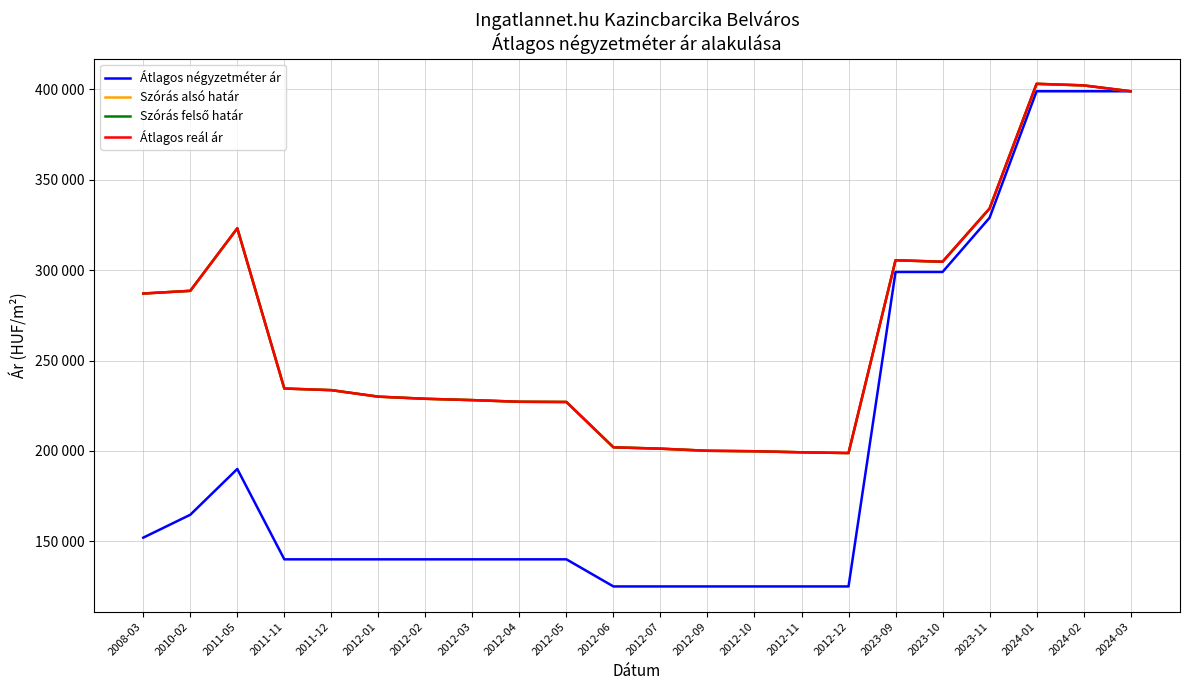

True or false: Szórás felső határ and Átlagos reál ár cross at least once.

False